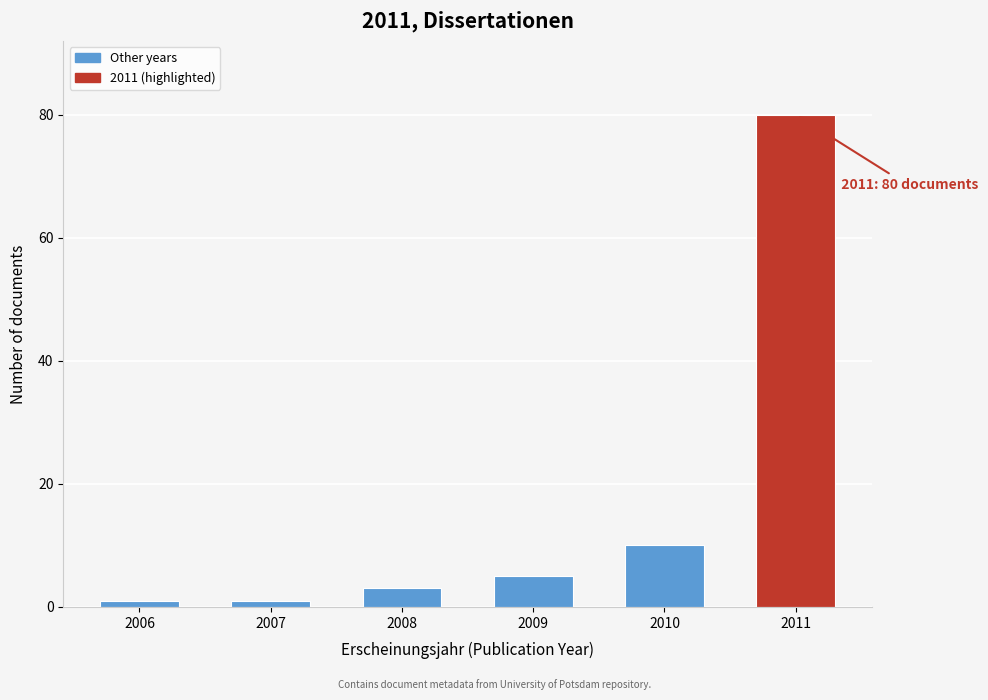

Reading left to right, extract all data points from this chart.

2006=1	2007=1	2008=3	2009=5	2010=10	2011=80